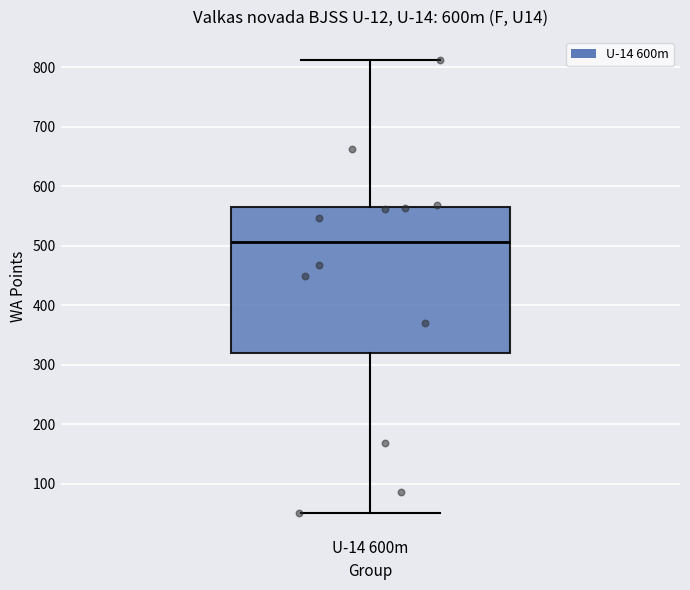

Transcribe this box plot: give where the median line is, the range the box spans, and where the two whiskers end, as read against the y-axis. The values are not printed on the chart, so give them approximately, as read against the axis.

median 510, box 320 to 570, whiskers 50 to 810